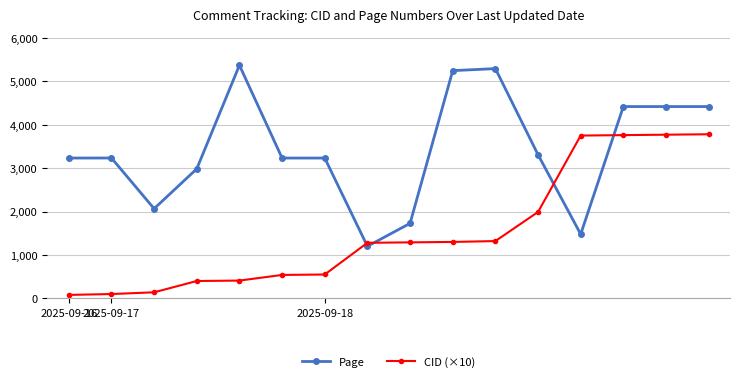

What is the value of the CID (×10) point at the 13th from the left?

3750